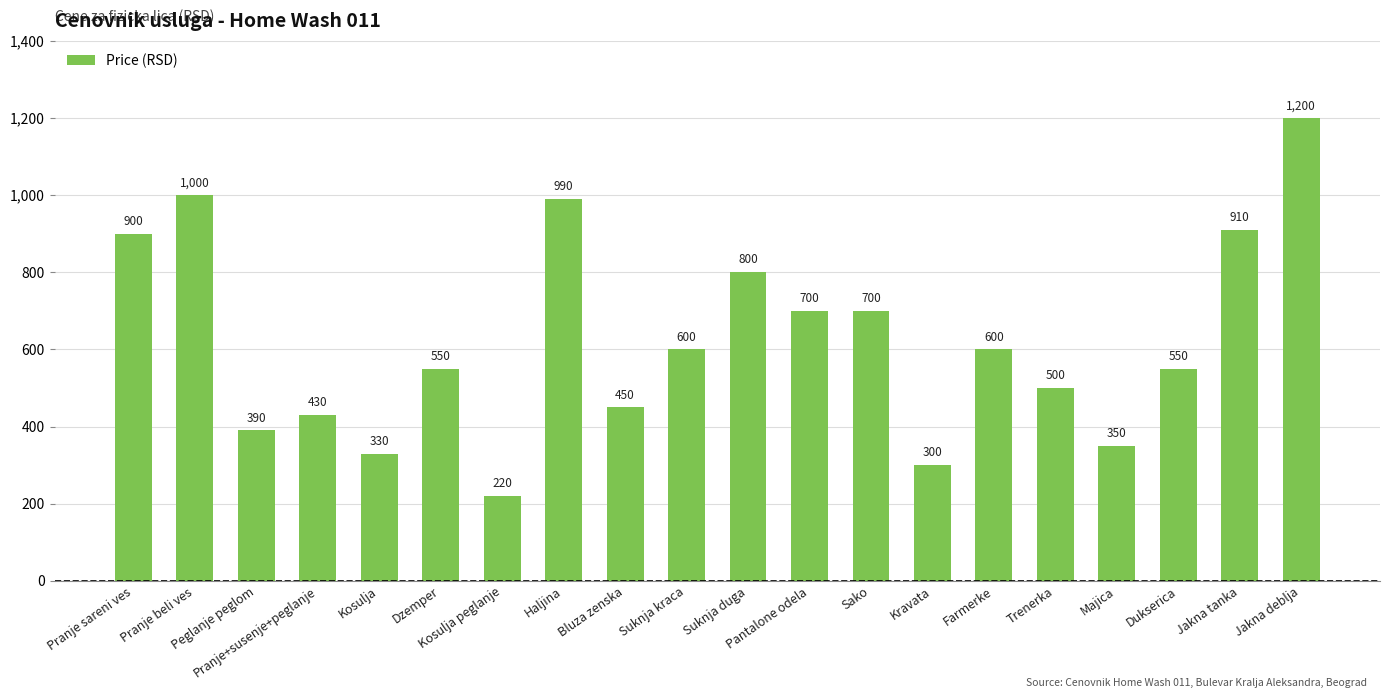

Approximately how many times larger is the value at Kravata compared to Pranje+susenje+peglanje?

0.7